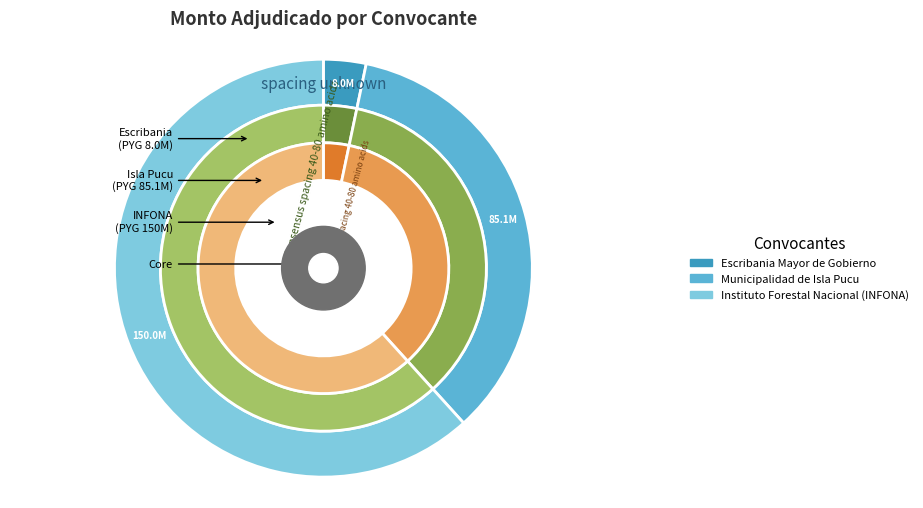

How many slices are in this pie chart?

3